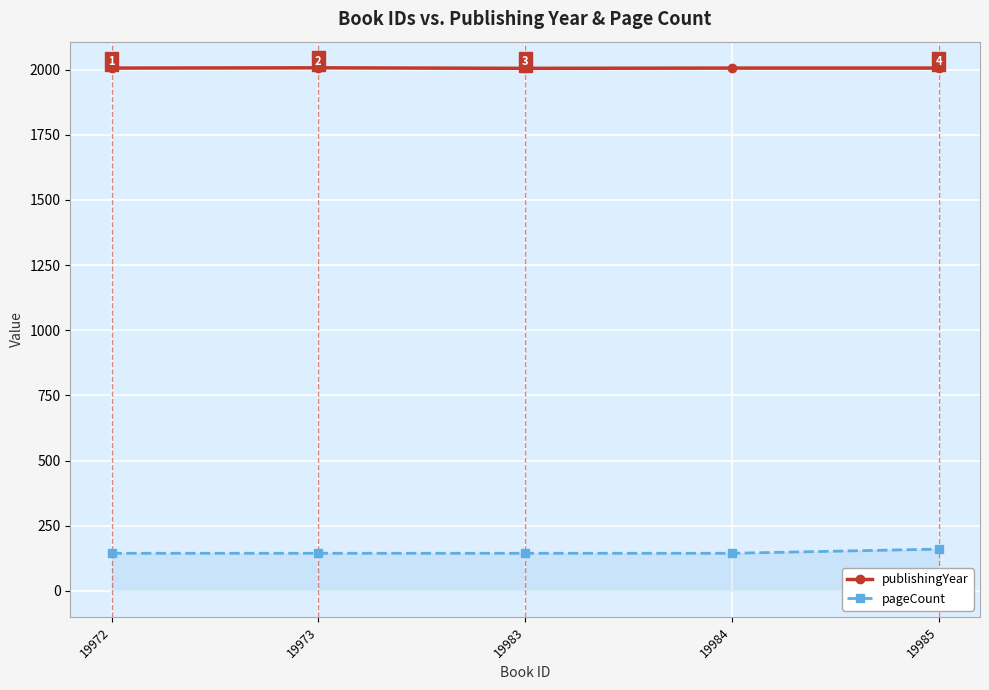

What is the average value of the publishingYear series?

2006